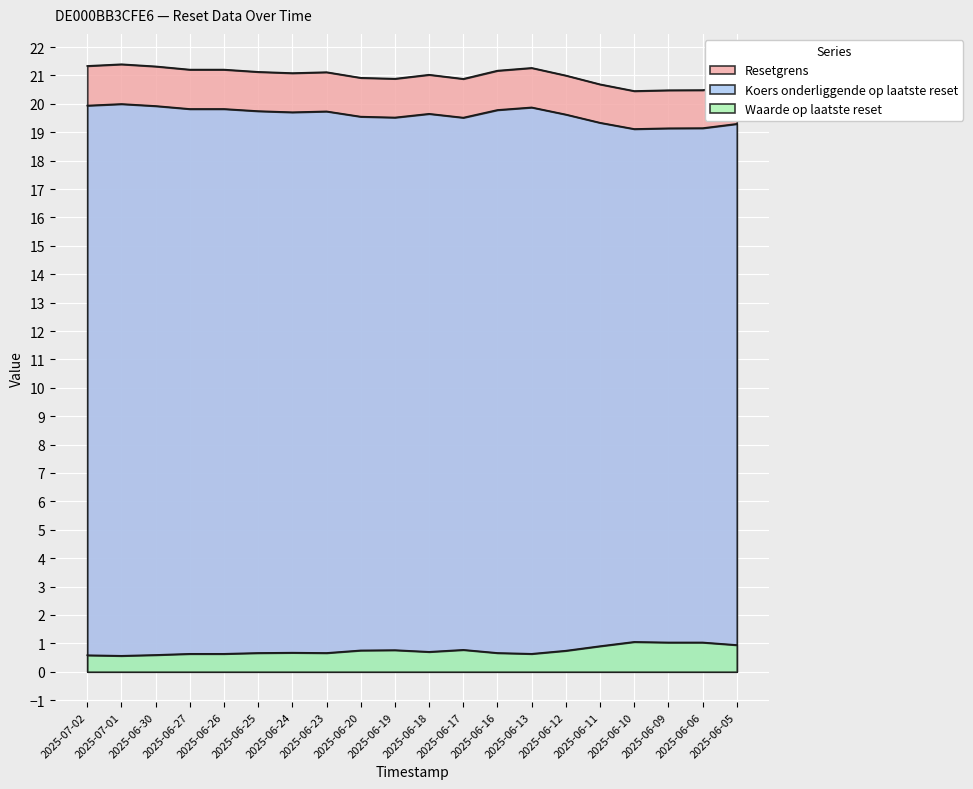

How many lines are shown in the chart?

3